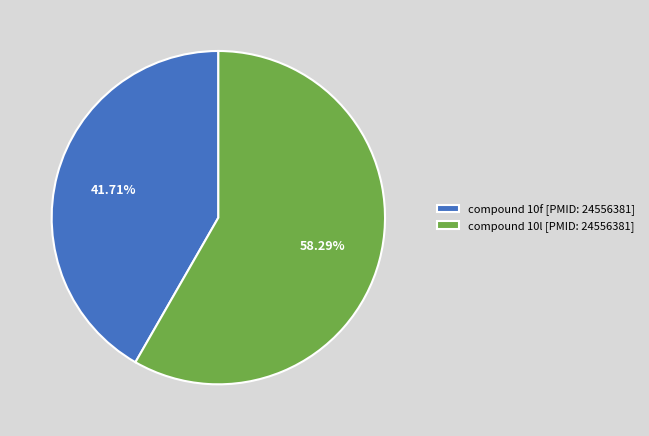

Approximately how many times larger is the value at compound 10f [PMID: 24556381] compared to compound 10l [PMID: 24556381]?

0.7